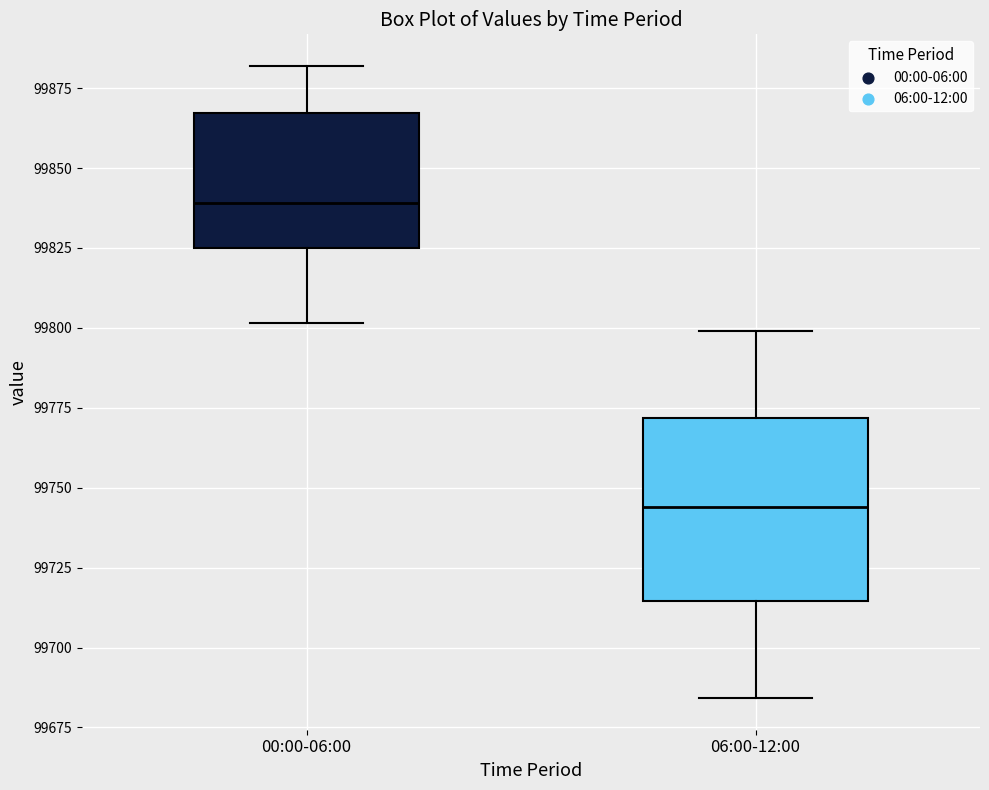

Which box's median line is the highest?

00:00-06:00